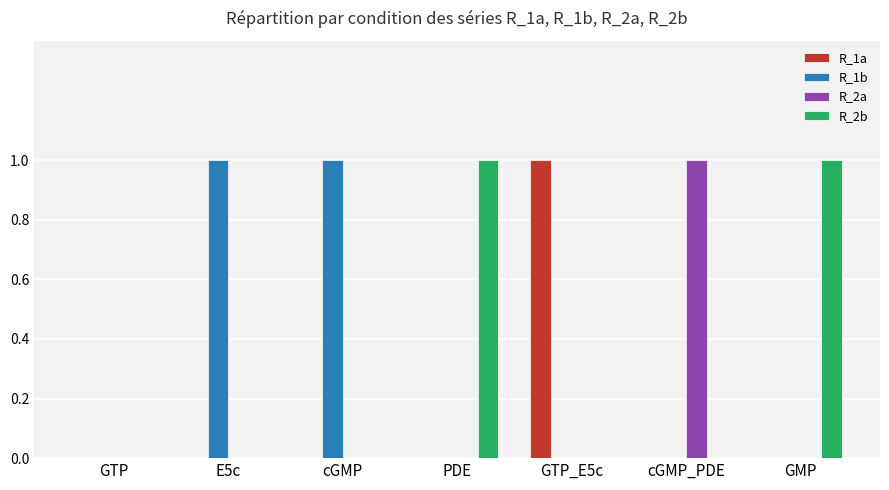

Which series changed the most between GTP and PDE?

R_2b